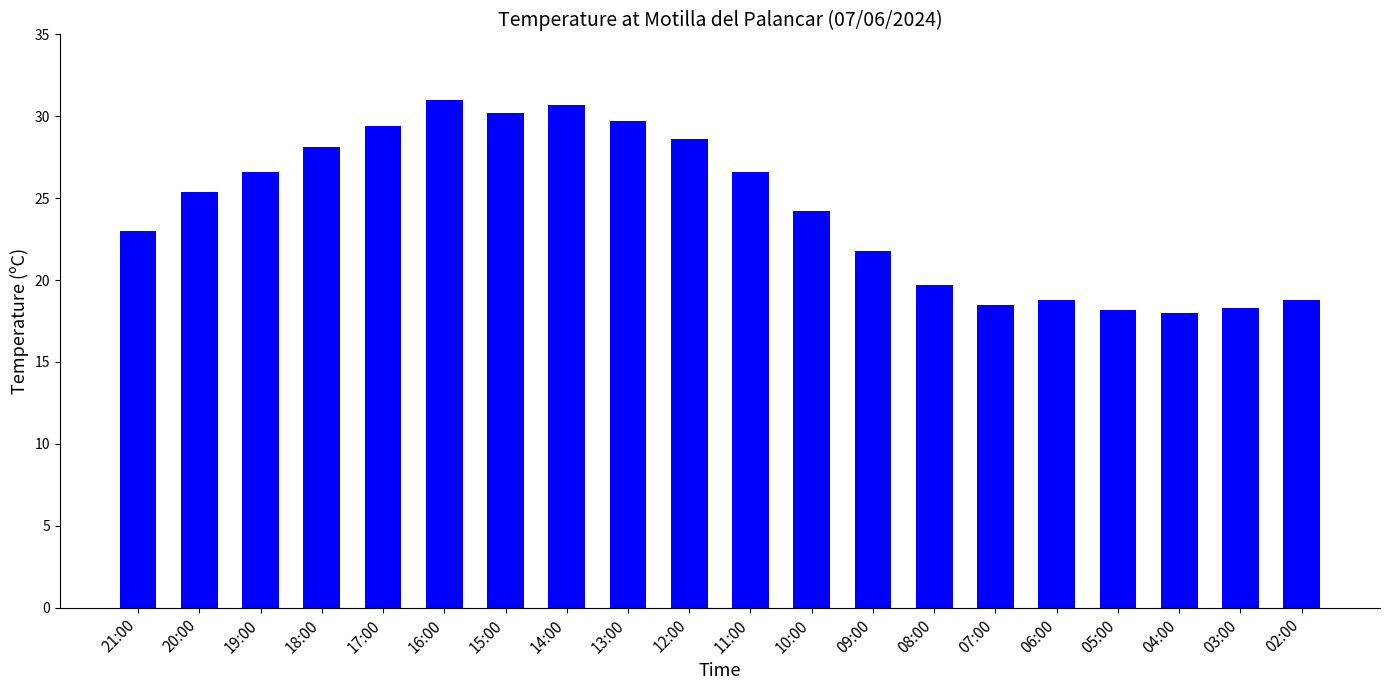

What is the label of the 13th bar from the left?

09:00